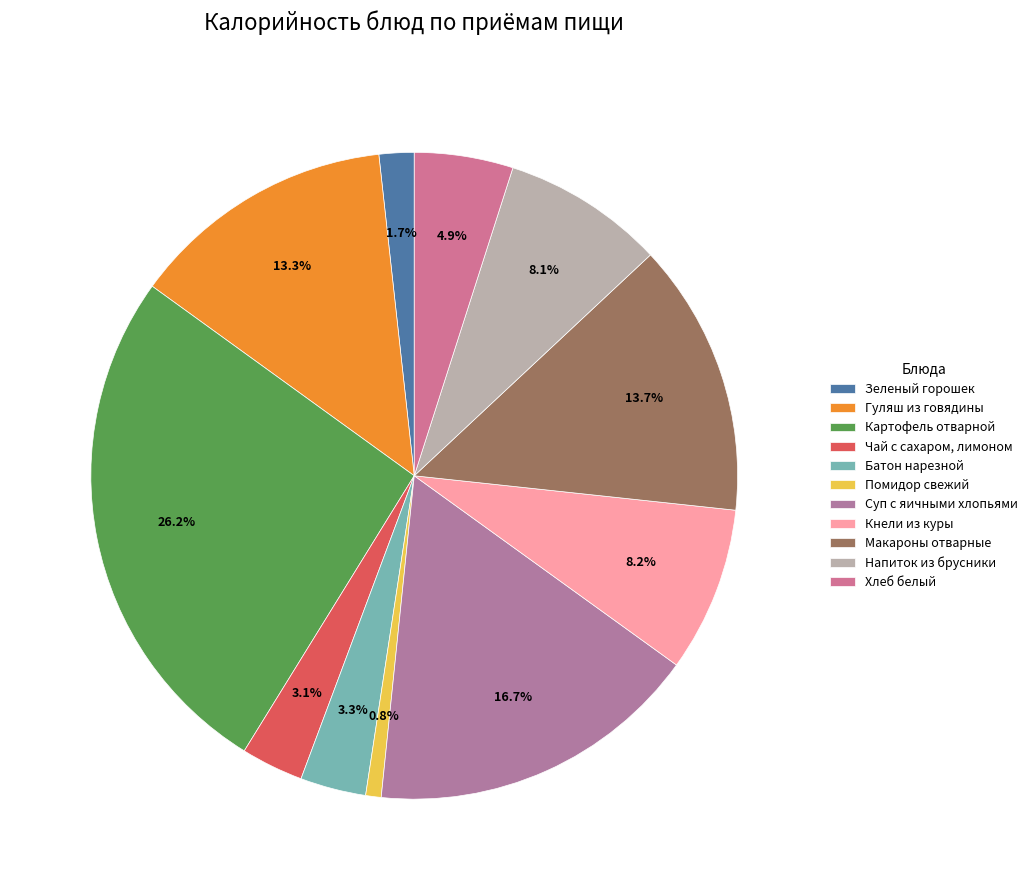

Rank the categories by value from highest to lowest.

Картофель отварной, Суп с яичными хлопьями, Макароны отварные, Гуляш из говядины, Кнели из куры, Напиток из брусники, Хлеб белый, Батон нарезной, Чай с сахаром, лимоном, Зеленый горошек, Помидор свежий